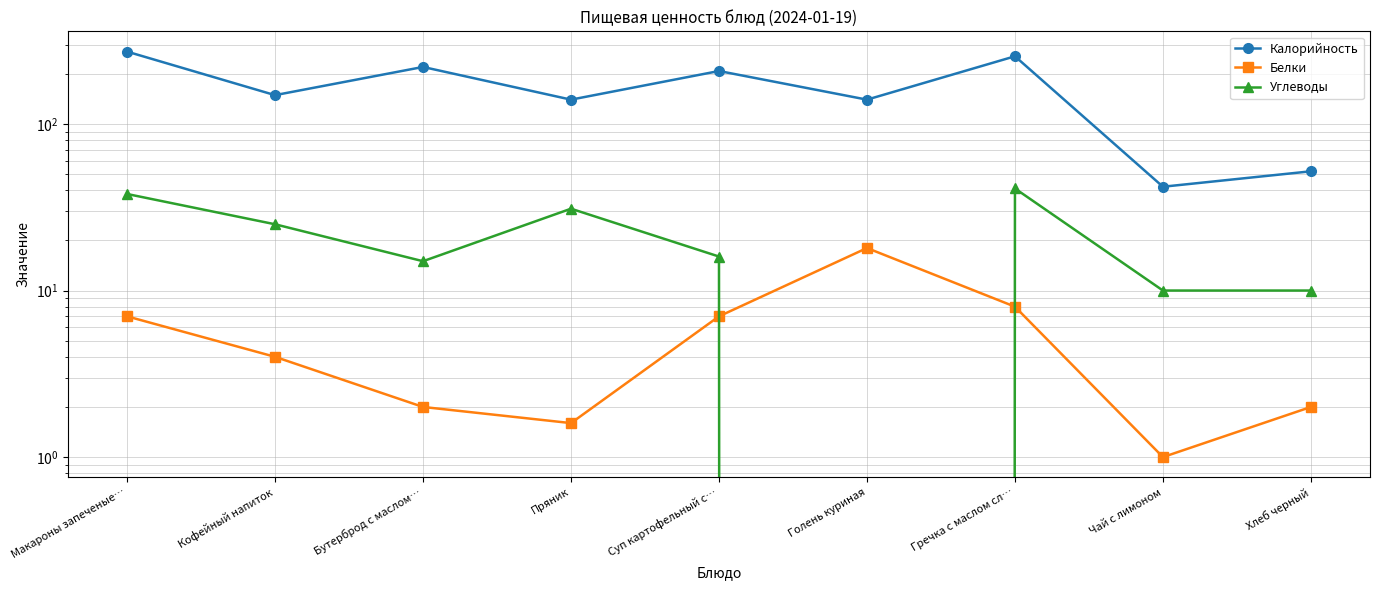

The value of Белки at Чай с лимоном is 0.4. True or false?

False